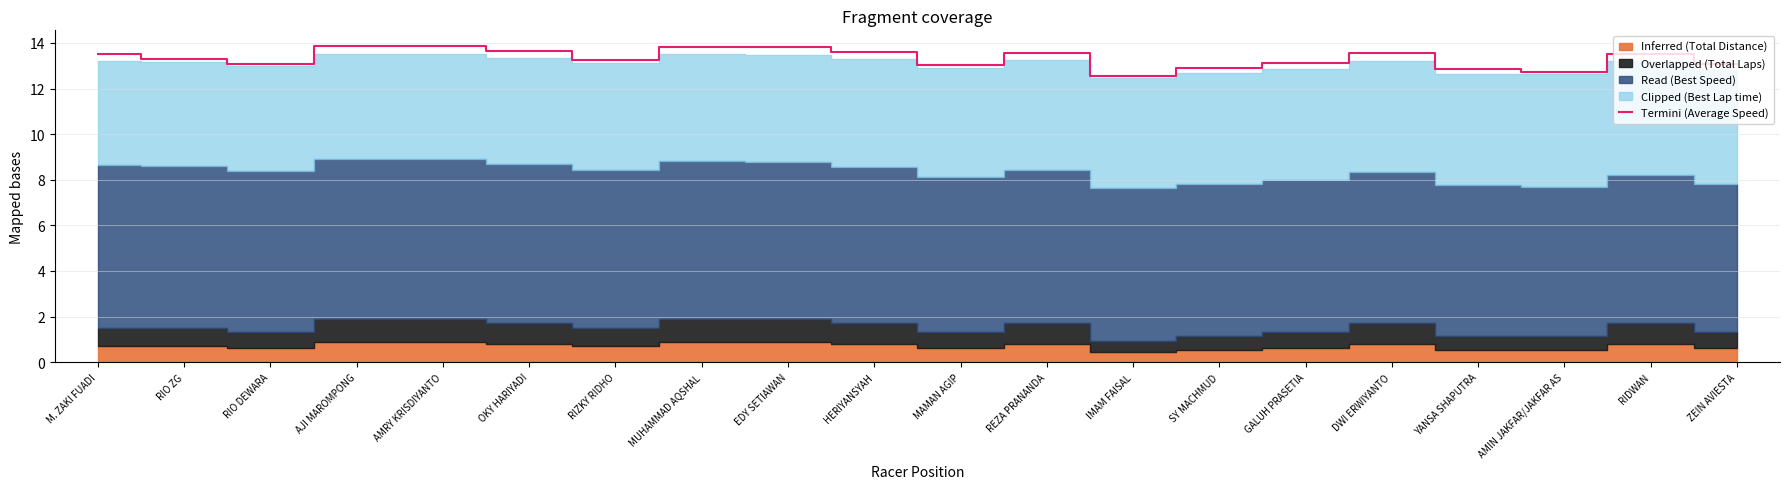

At which category does the data reach its first local peak?

AJI MAROMPONG